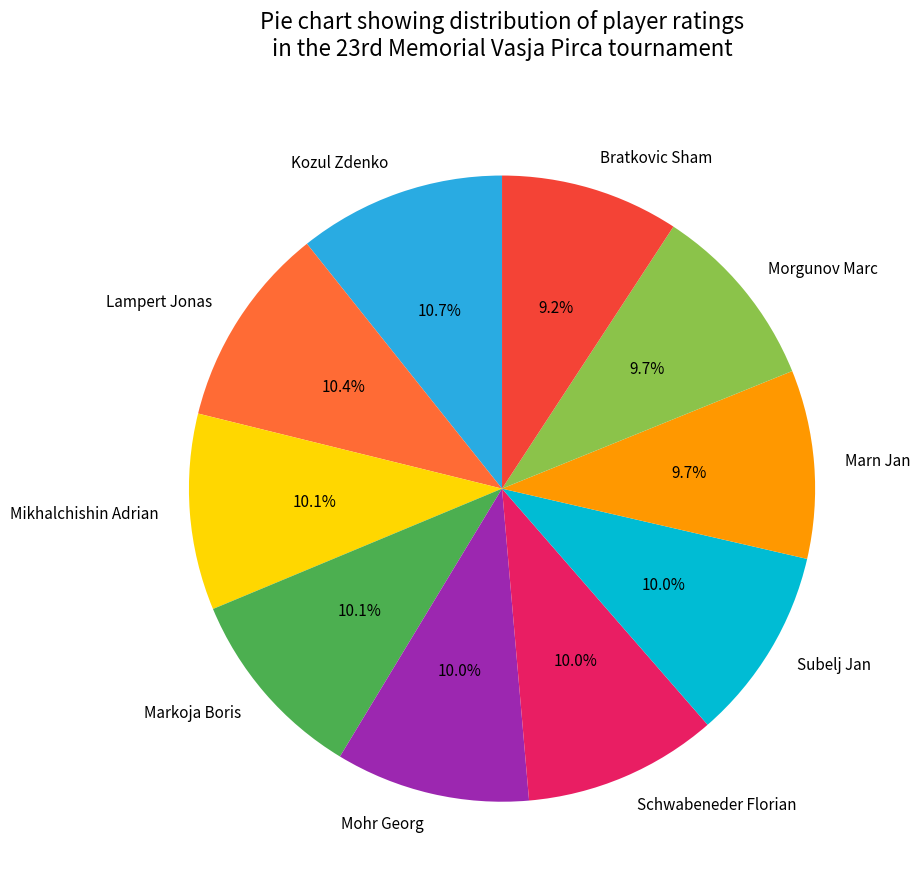

Between Bratkovic Sham and Lampert Jonas, which is larger?

Lampert Jonas